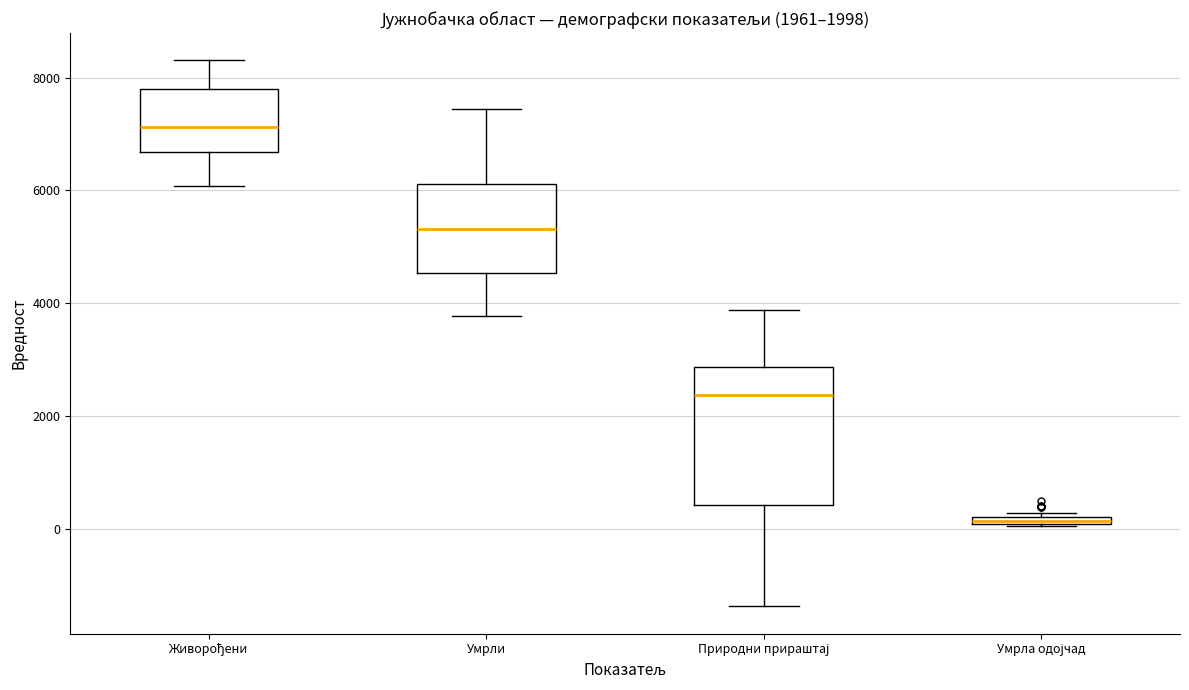

Which box's median line is the highest?

Живорођени